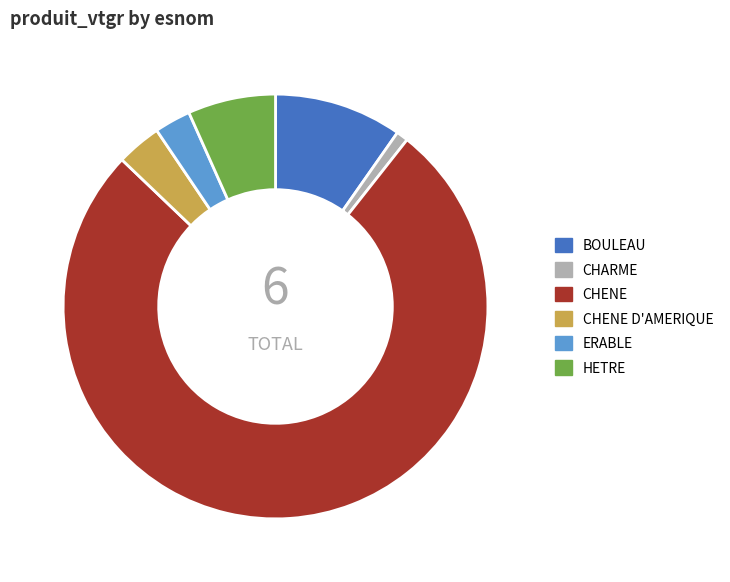

Is ERABLE the majority of the pie?

No